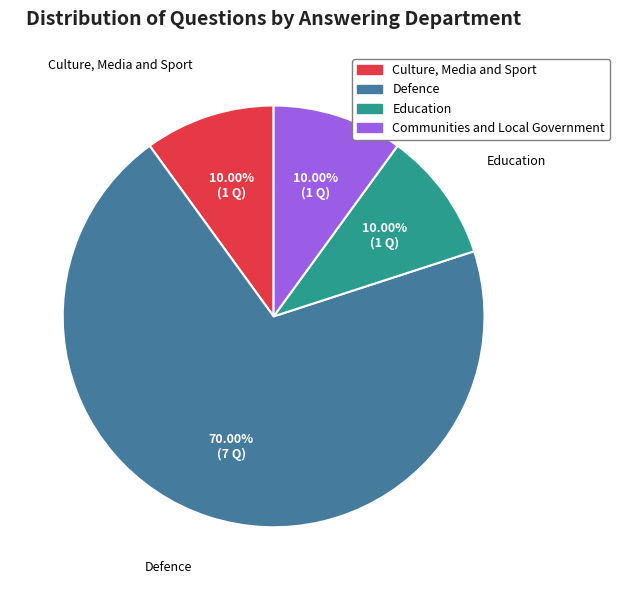

To the nearest percent, what is the difference between the Education and Defence slice percentages?

60%